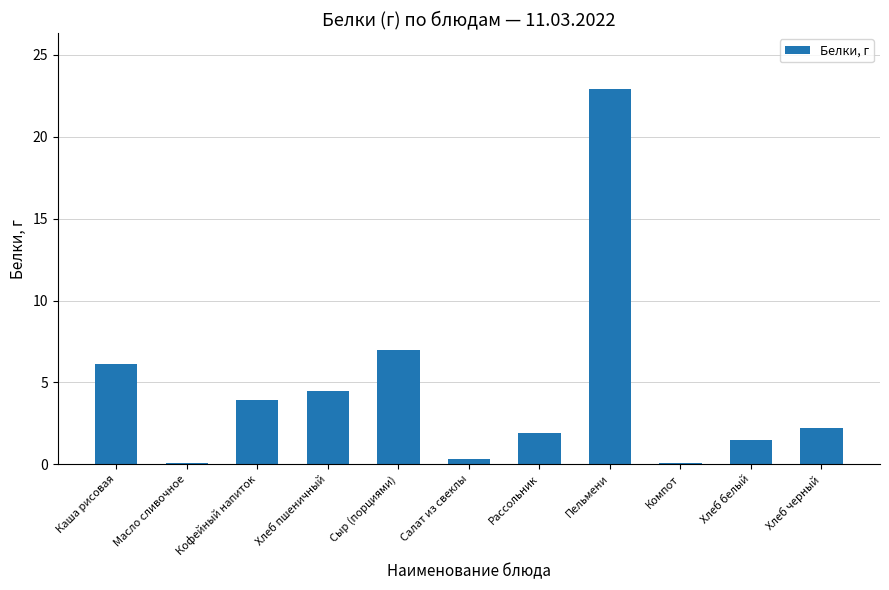

Reading left to right, extract all data points from this chart.

6.1	0.1	3.9	4.5	7.0	0.3	1.9	22.9	0.1	1.5	2.2